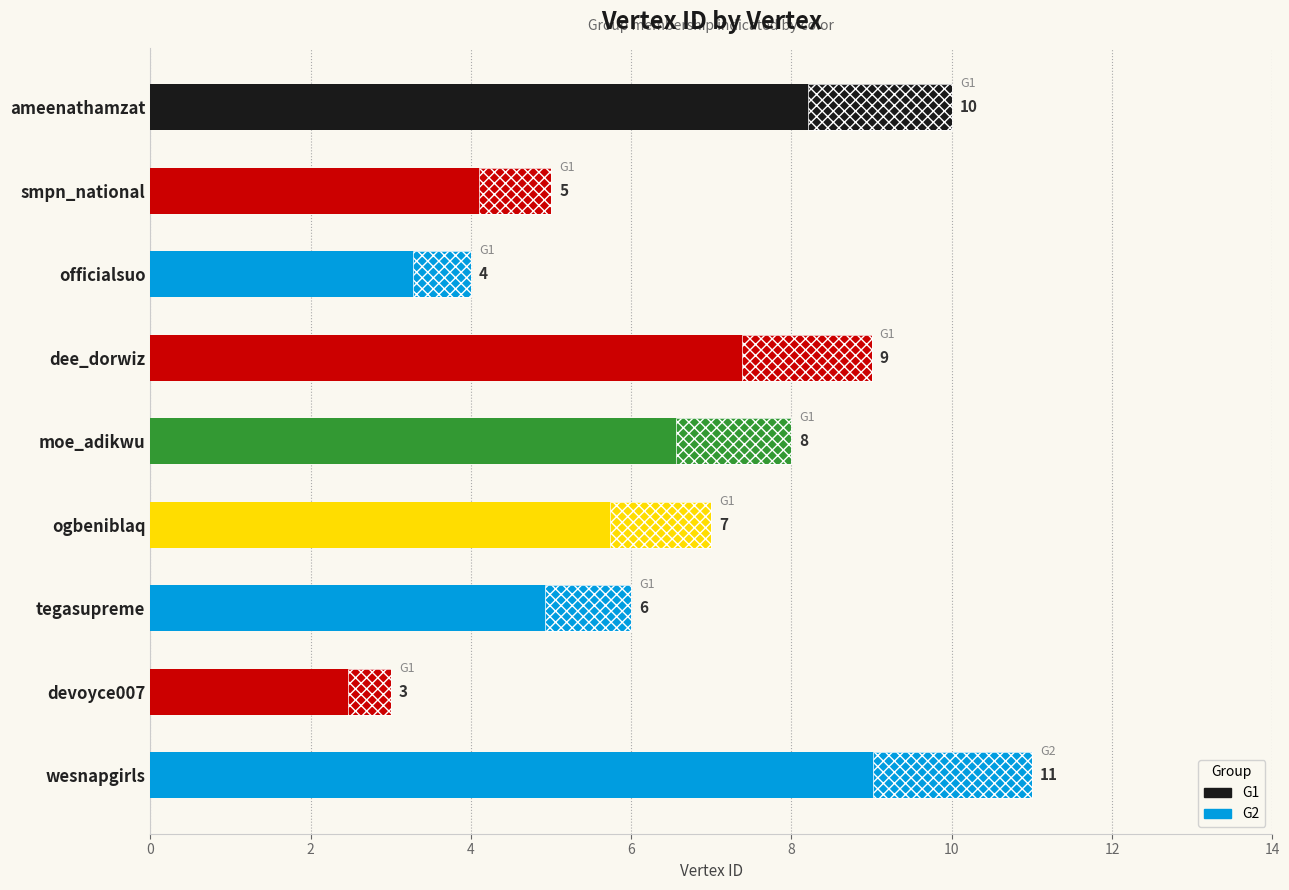

How many values are between 5 and 9?

5